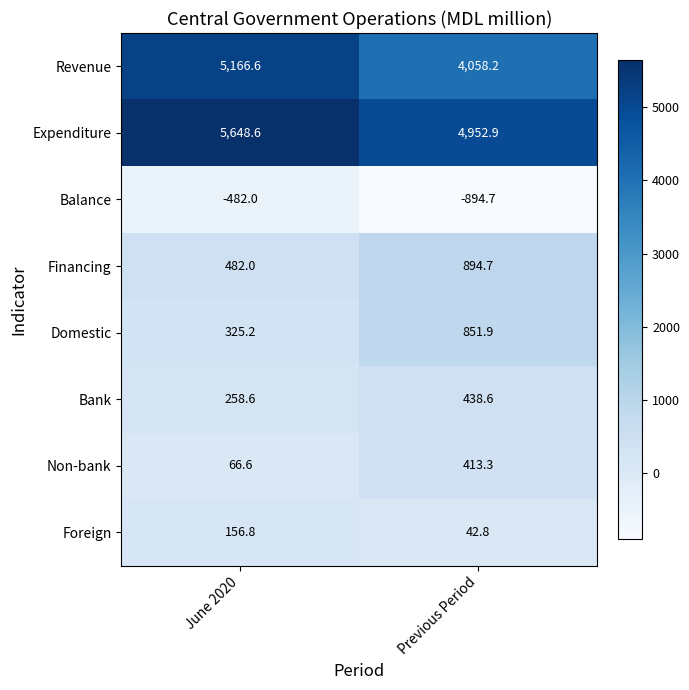

At which category is the sum across all series the highest?

June 2020